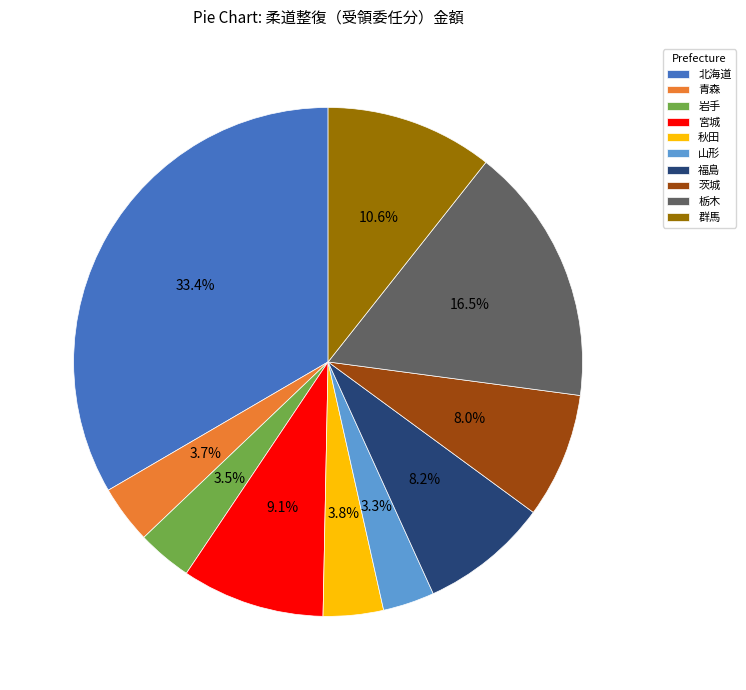

What percentage is the 北海道 slice, to the nearest percent?

33%